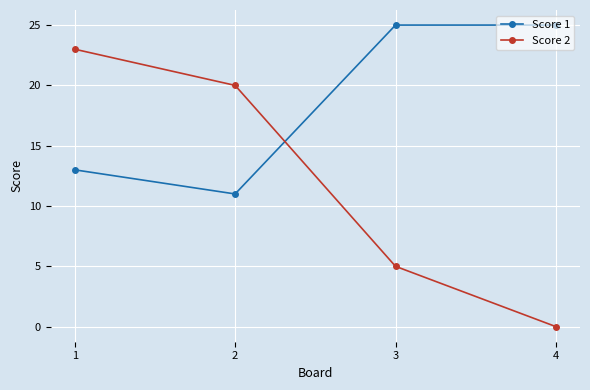

At which category is the sum across all series the highest?

1